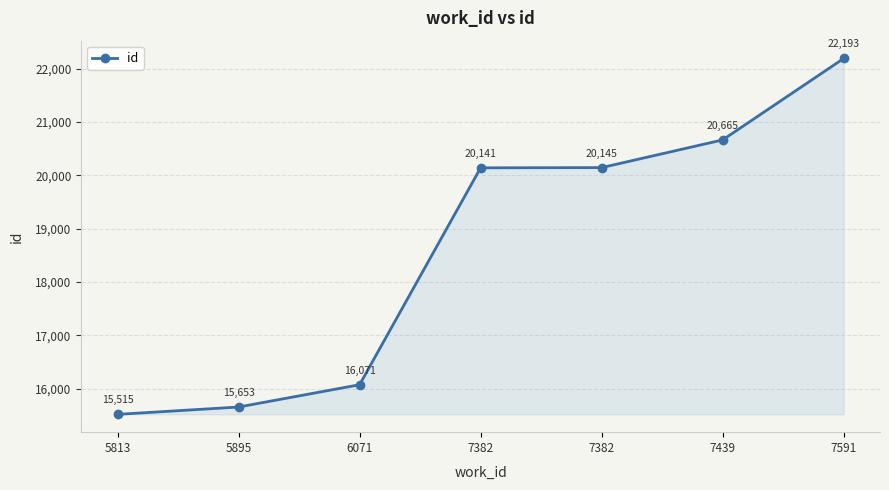

How many data points does each series have?

7